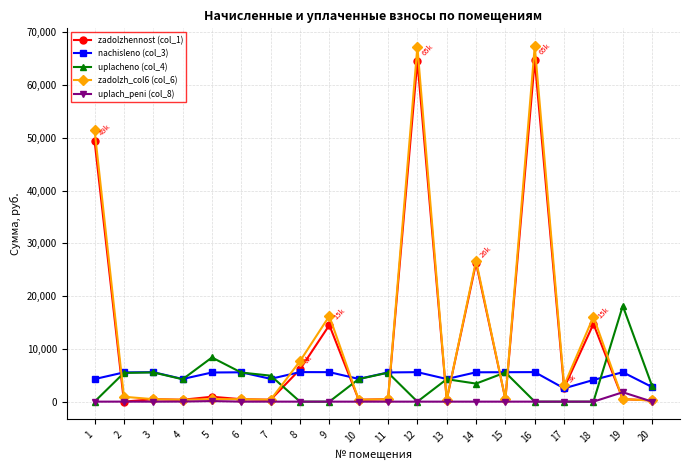

Which series has the largest range (max minus min)?

zadolzh_col6 (col_6)